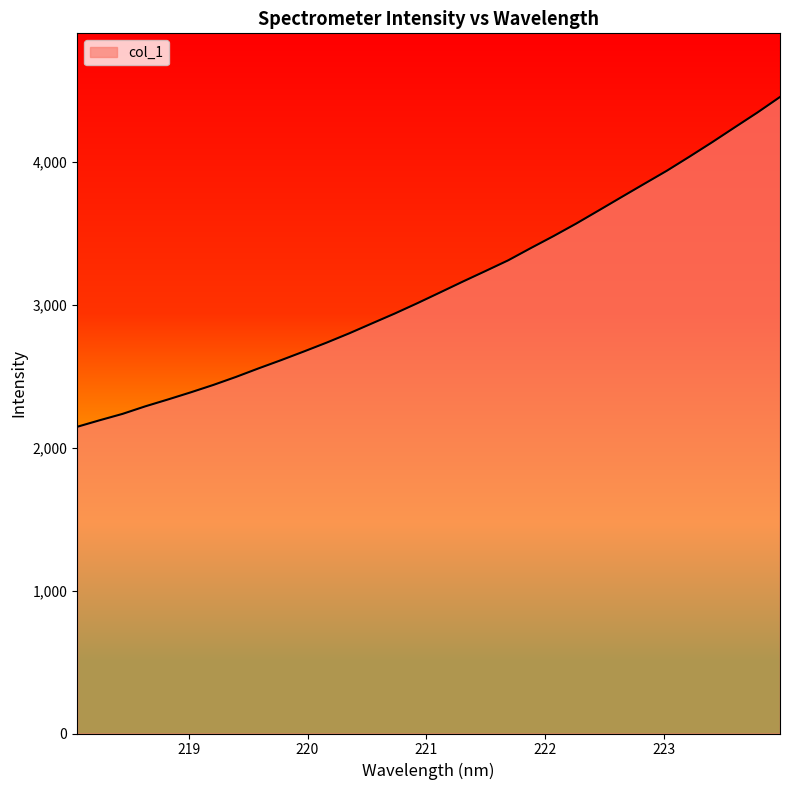

What is the smallest value displayed?

2146.3